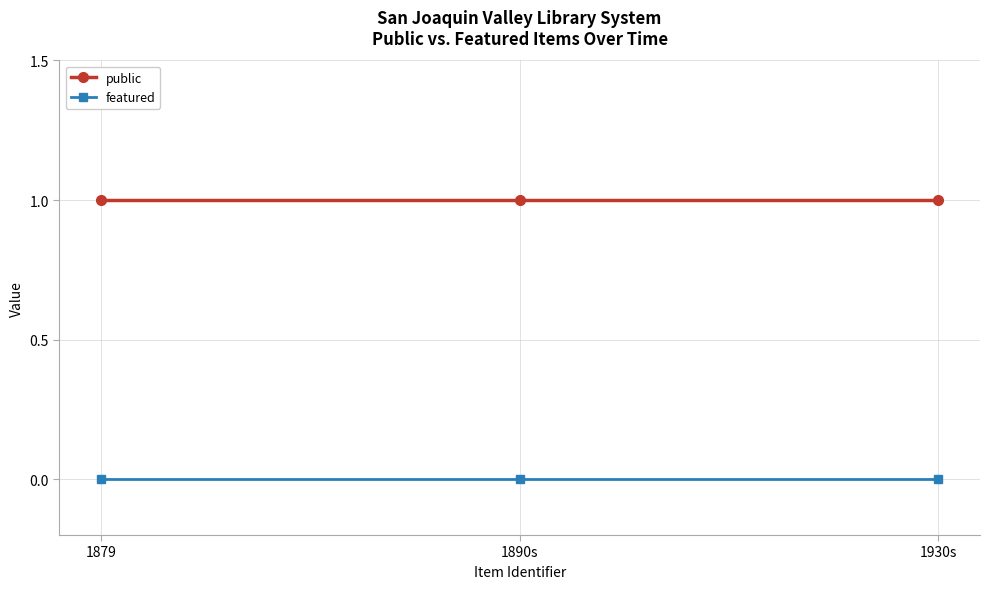

Reading right to left, extract all data points from this chart.

public: 1	1	1
featured: 0	0	0